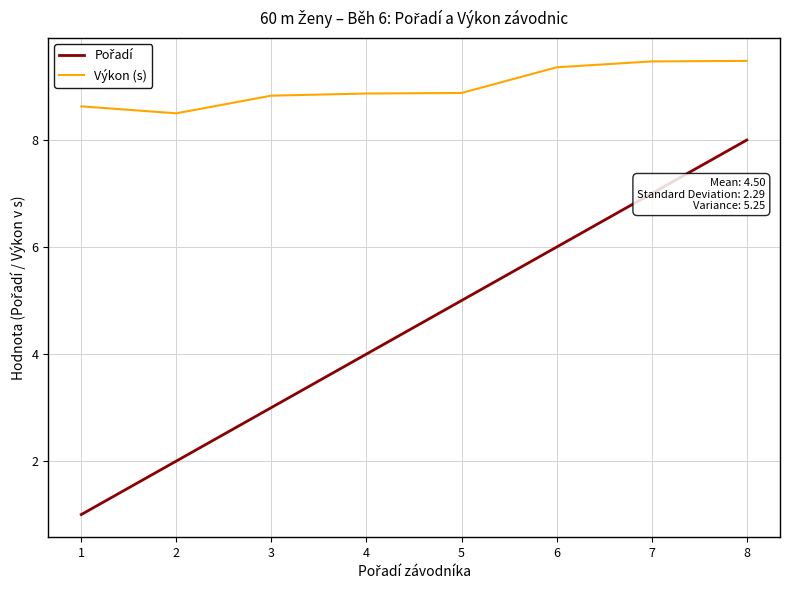

Is it true that Výkon (s) equals 8.9 at 5?

True